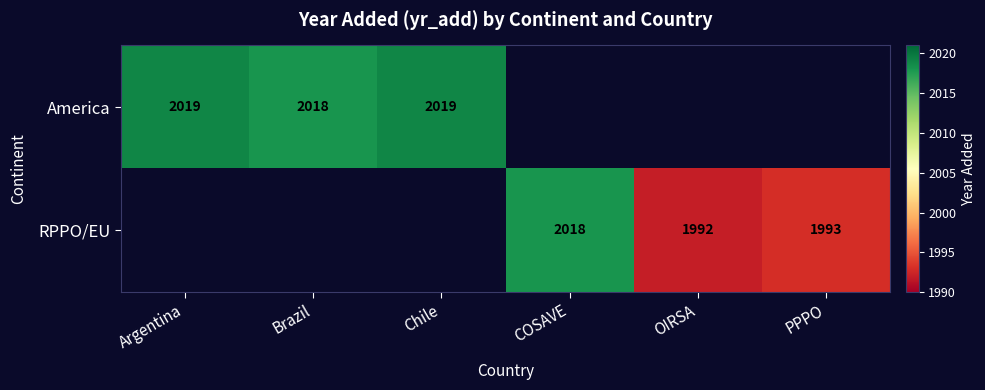

Is it true that America equals 3356 at Brazil?

False